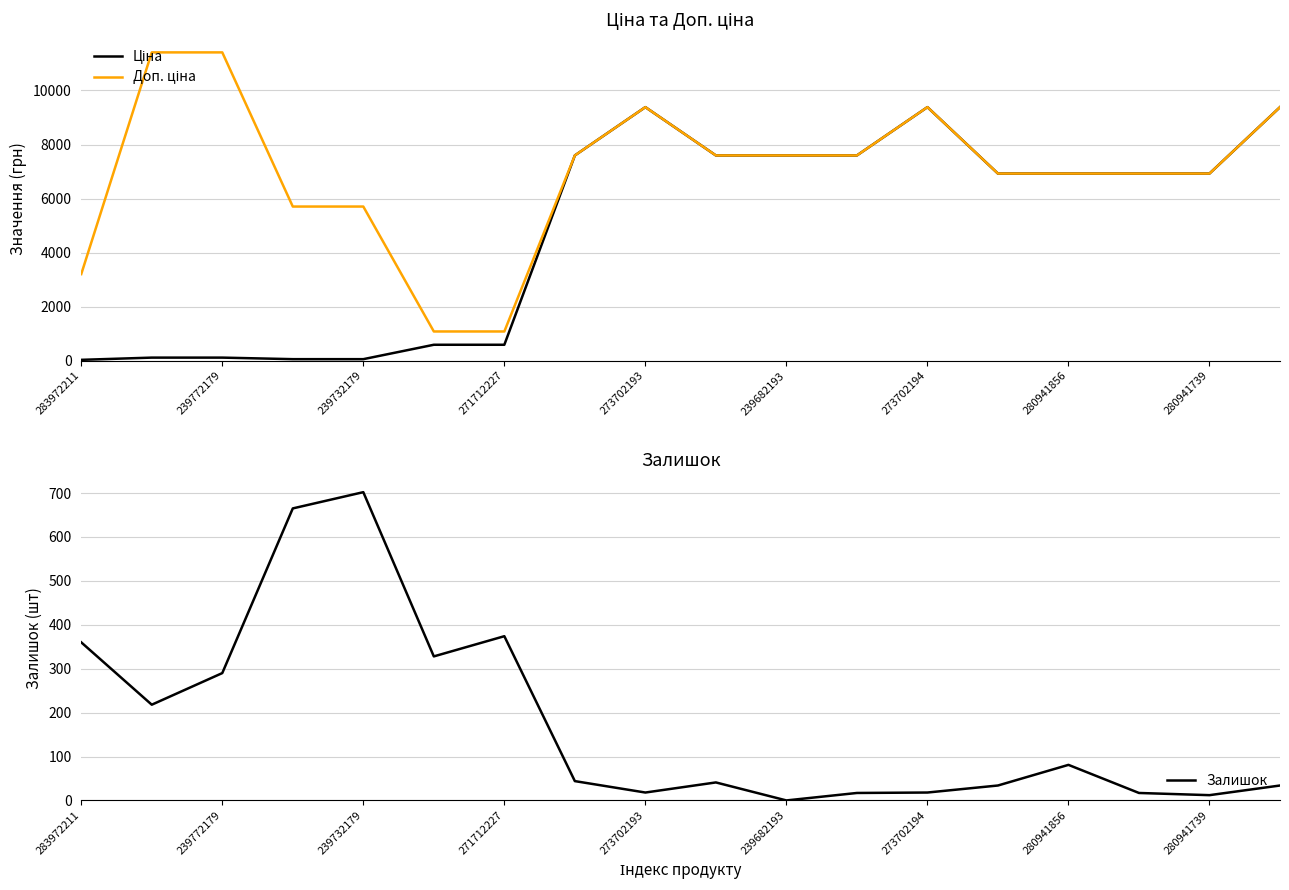

Which category has the highest value in the Залишок series?

239732179